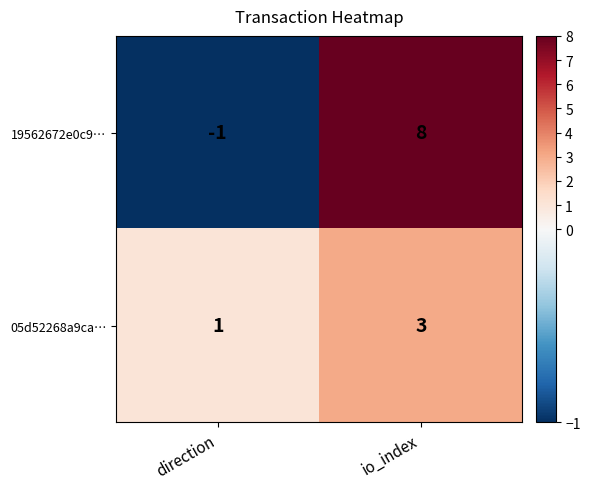

Which category has the lowest value across all series?

direction